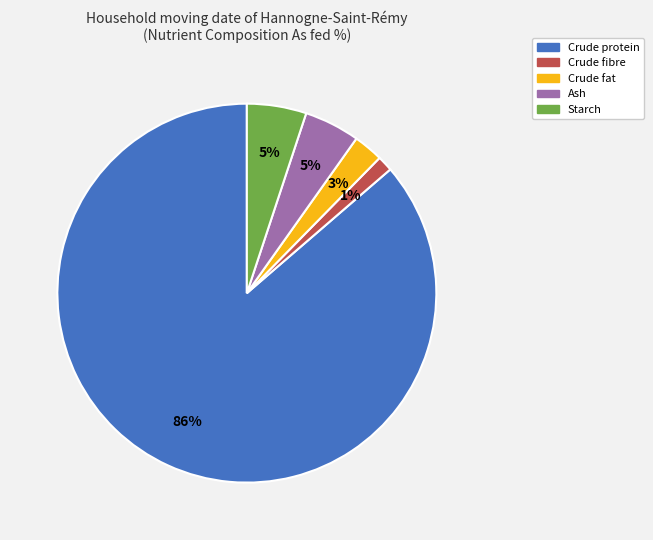

Does Crude protein represent more than half of the total?

Yes